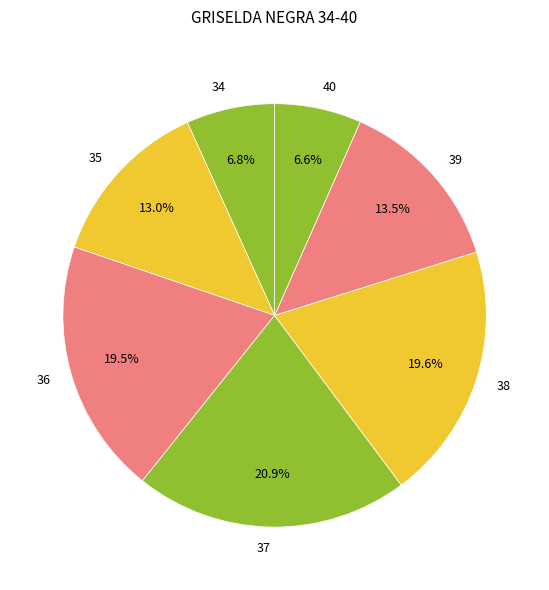

Between 35 and 34, which is larger?

35